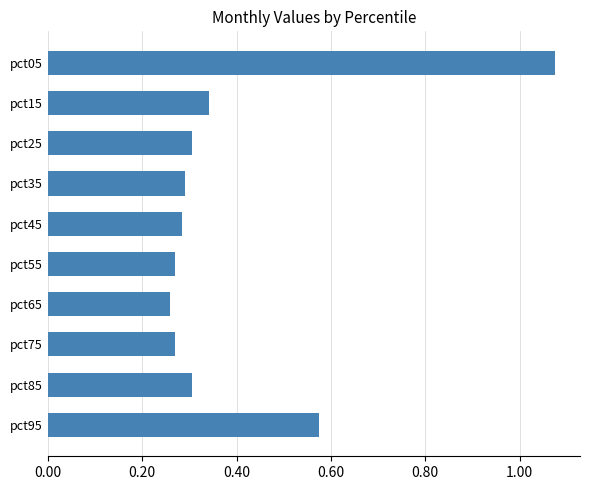

What is the change in value from pct25 to pct95?

+0.3